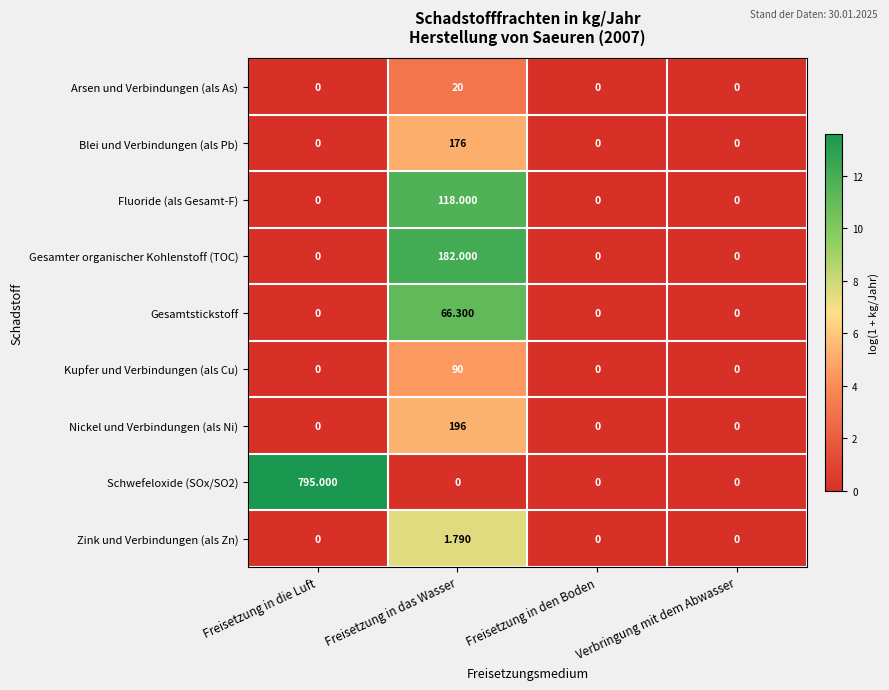

At which label does Nickel und Verbindungen (als Ni) reach its peak?

Freisetzung in das Wasser